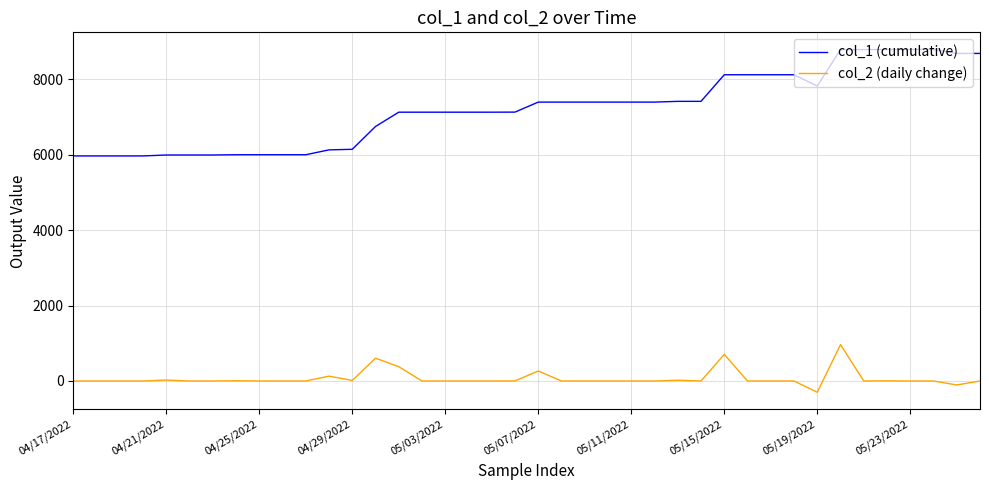

Rank the series by their maximum value, from lowest to highest.

col_2 (daily change), col_1 (cumulative)